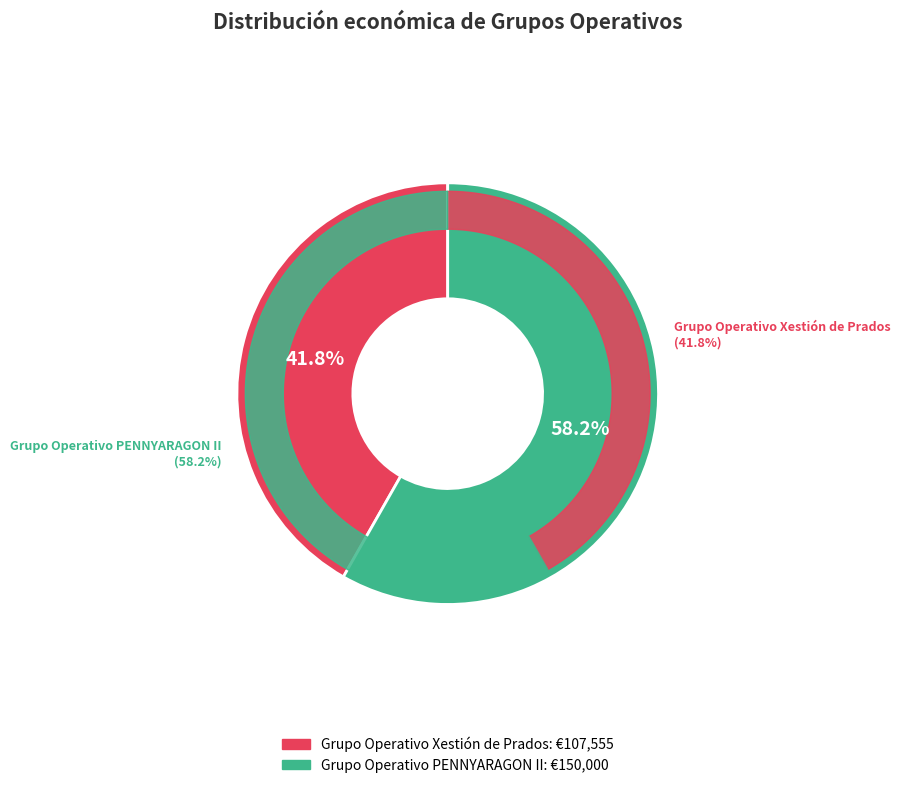

Count the number of slices in the pie.

2